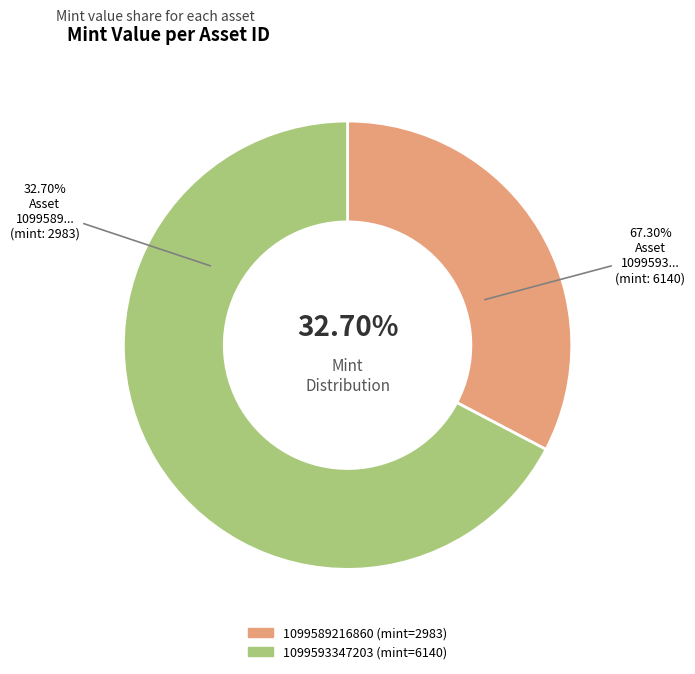

The 1099589216860 slice represents 45% of the pie. True or false?

False